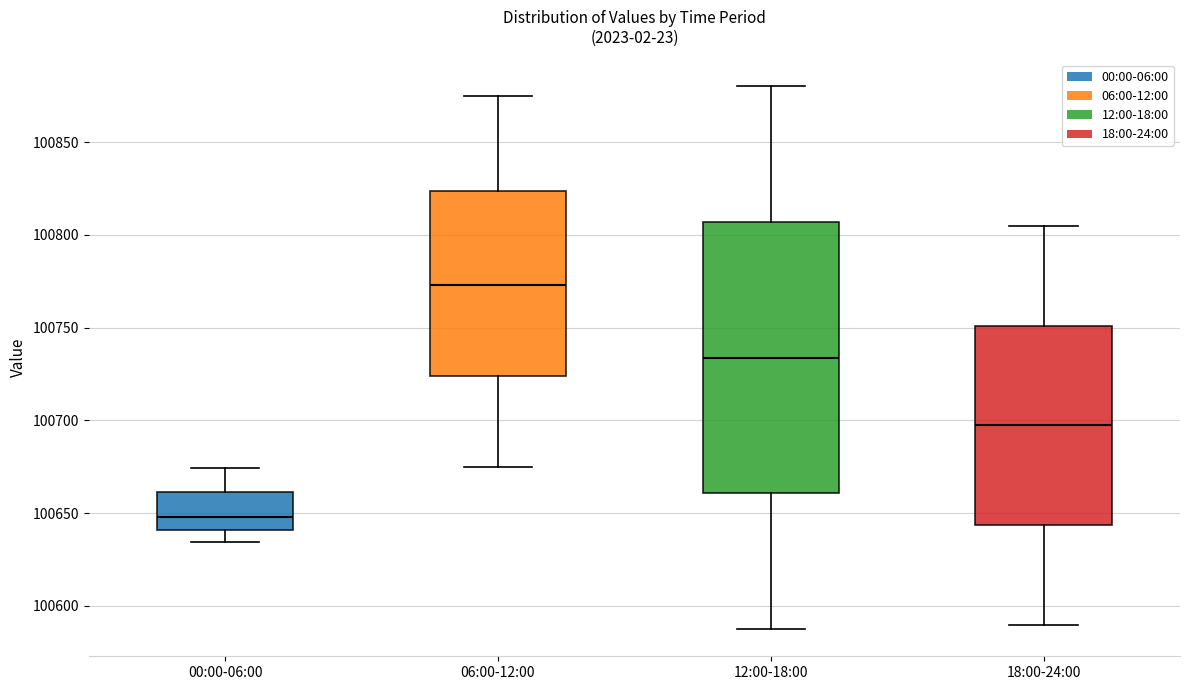

Where is the lower edge of the box for 12:00-18:00 on the y-axis? The values are not printed on the chart, so give them approximately, as read against the axis.

100660